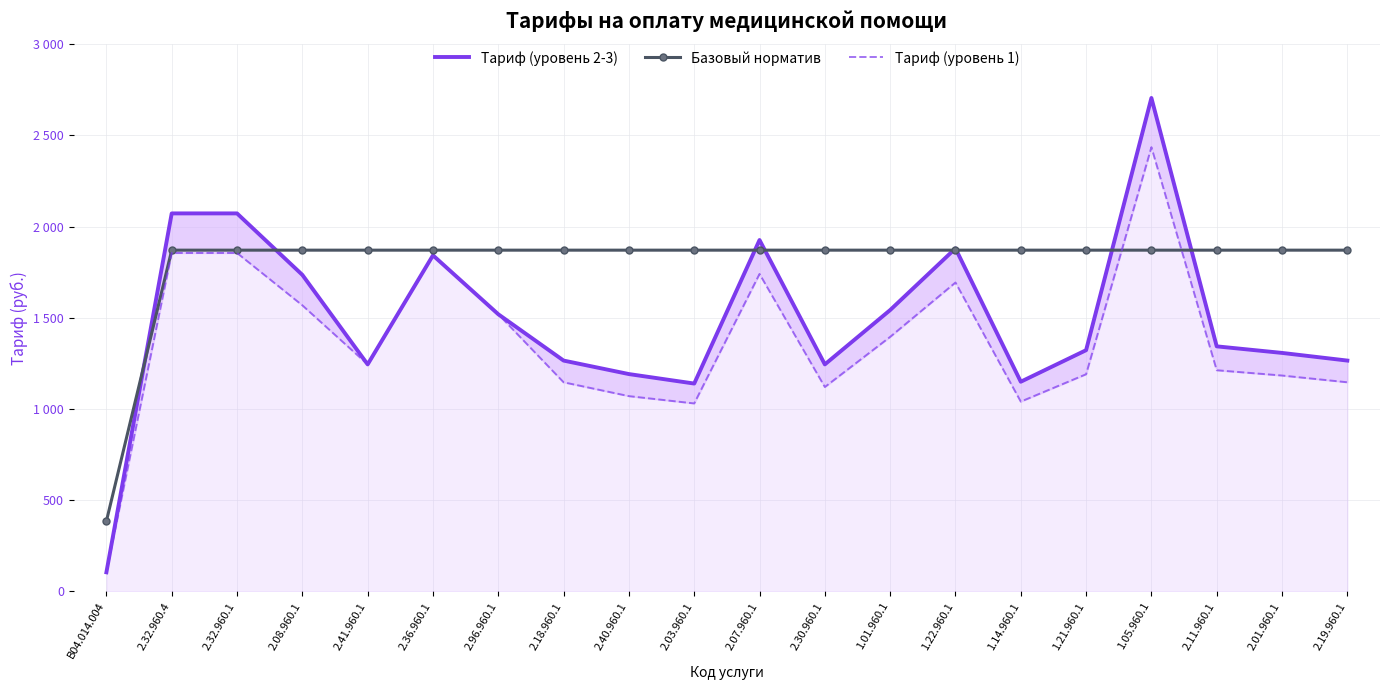

Between B04.014.004 and 2.11.960.1, which series saw the biggest shift?

Базовый норматив